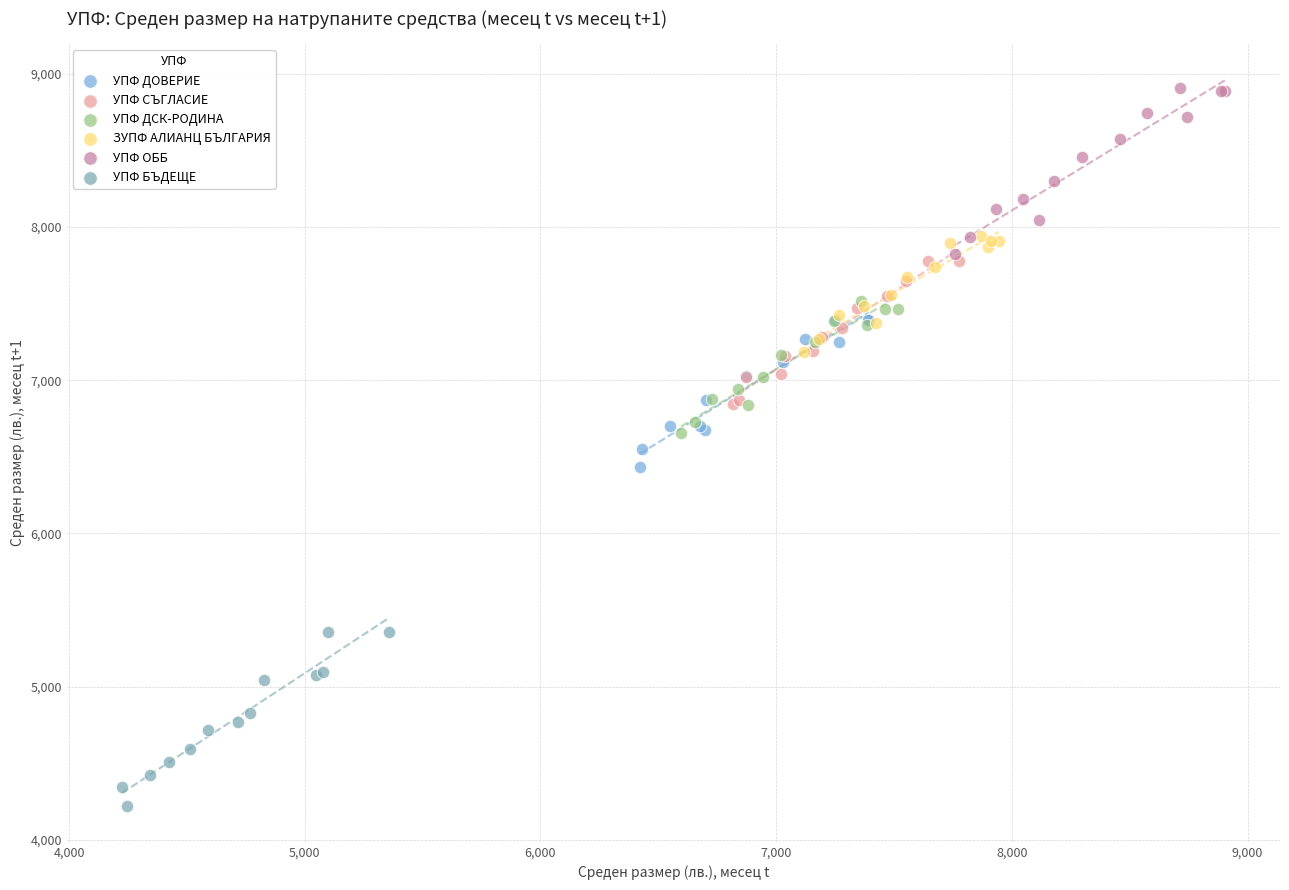

Which series has the largest Y range (max minus min)?

УПФ БЪДЕЩЕ